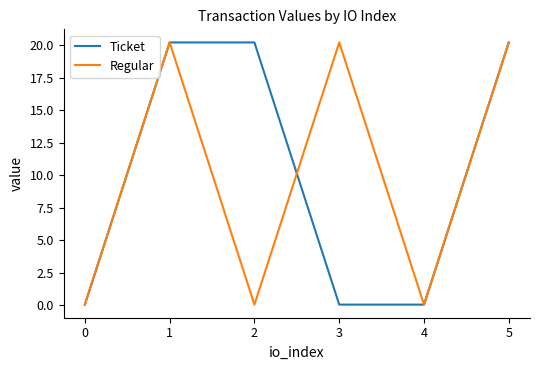

Is it true that Ticket equals 20.2 at 2?

True